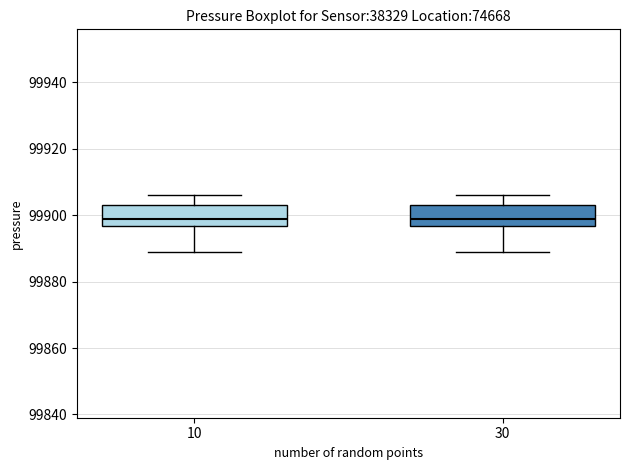

Where does the upper whisker of the box at x = 30 end on the y-axis? The values are not printed on the chart, so give them approximately, as read against the axis.

99906